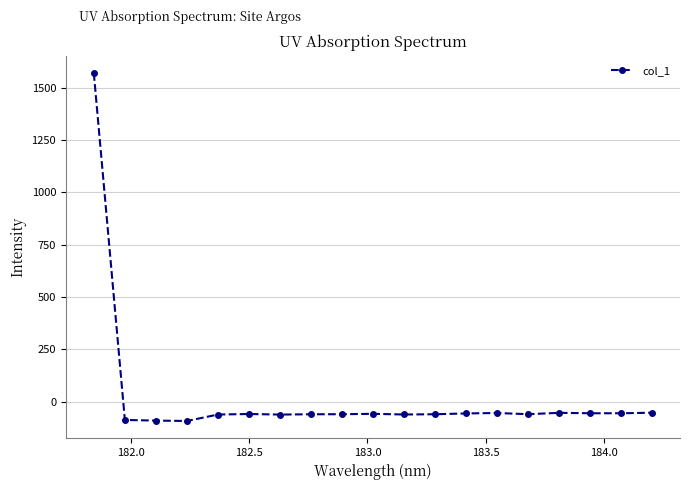

What is the difference between the maximum and second lowest values?

1660.7